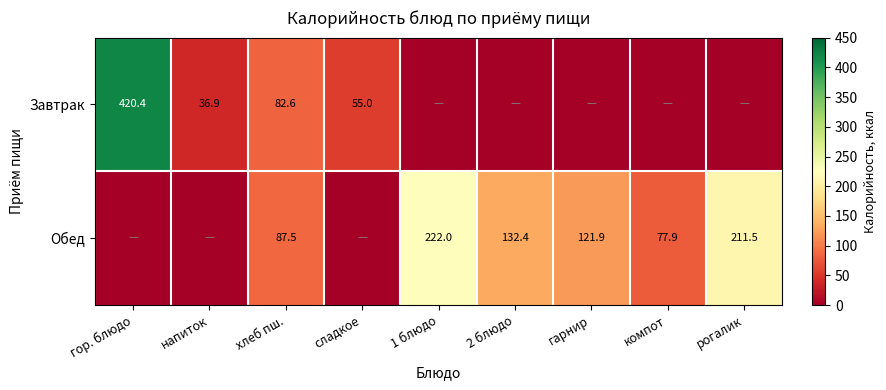

At which category is the sum across all series the highest?

гор. блюдо